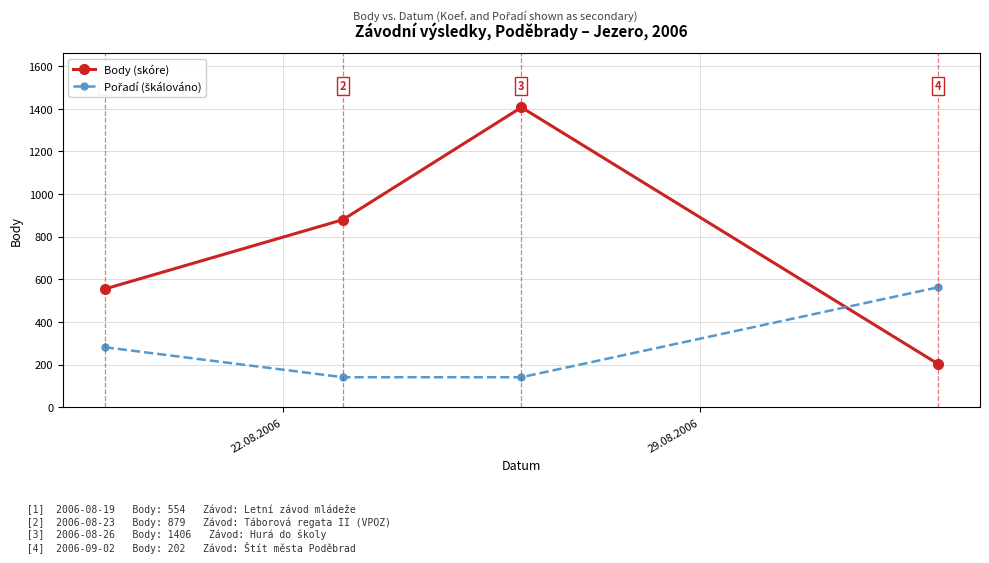

What is the difference between the maximum and minimum values in the Body (skóre) series?

1204.0